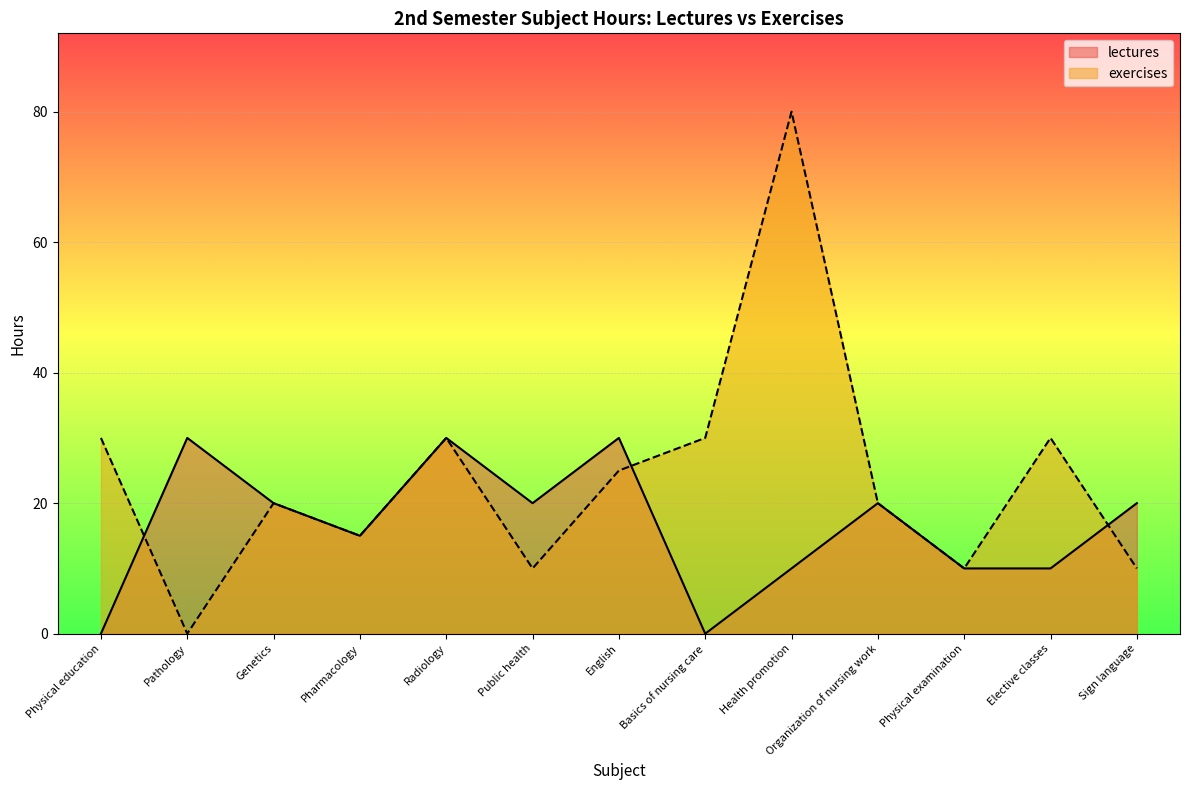

How many interior local valleys does the exercises series have?

4